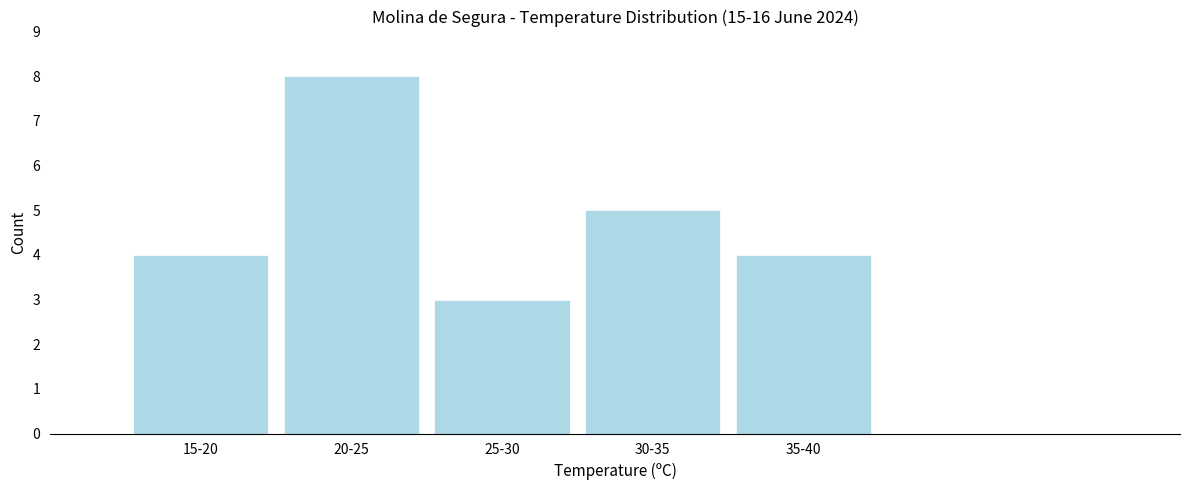

Reading left to right, extract all data points from this chart.

15-20=4	20-25=8	25-30=3	30-35=5	35-40=4